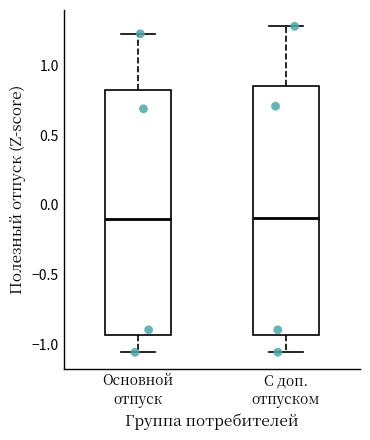

Reading left to right, transcribe this box plot: for each box, give where its median line is, the range the box spans, and where its two whiskers end, as read against the y-axis. The values are not printed on the chart, so give them approximately, as read against the axis.

Основной отпуск: median -0.10, box -0.95 to 0.85, whiskers -1.05 to 1.25
С доп. отпуском: median -0.10, box -0.95 to 0.85, whiskers -1.05 to 1.30